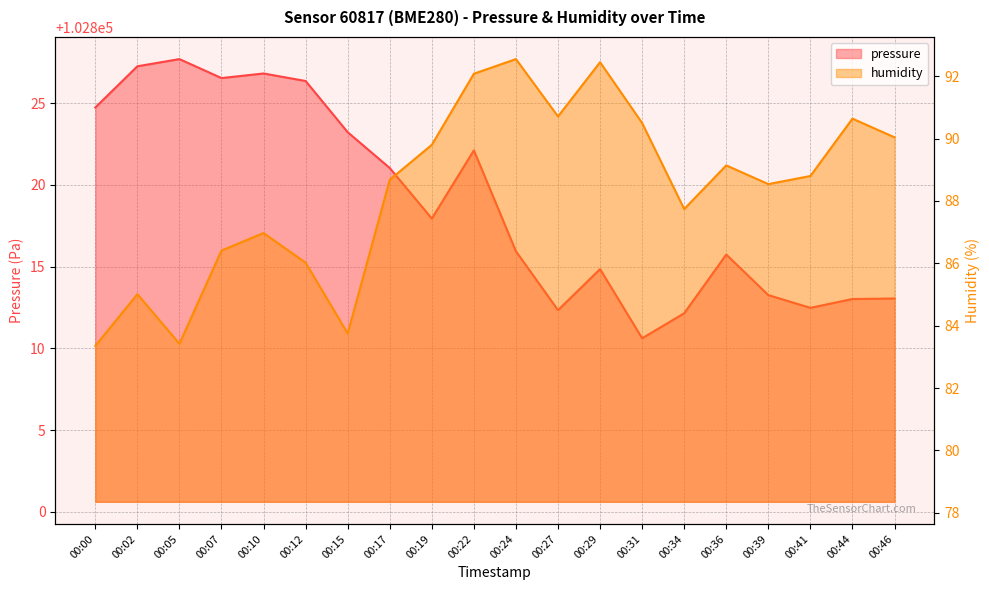

What is the average value of the pressure series?

102818.9